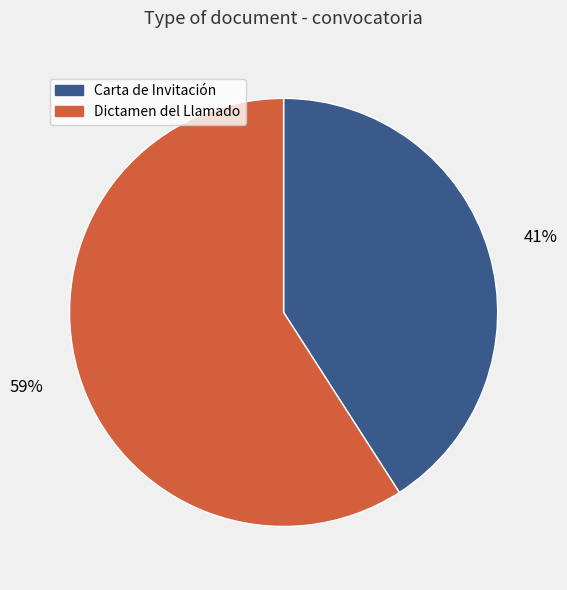

Which has a higher value, Carta de Invitación or Dictamen del Llamado?

Dictamen del Llamado